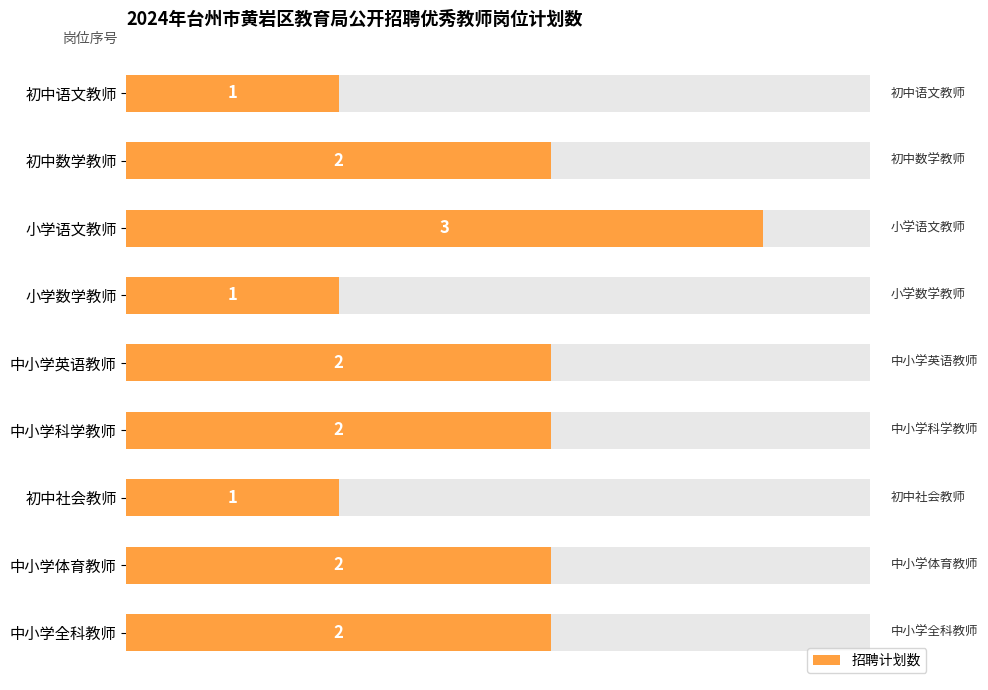

What is the minimum value shown in the chart?

1